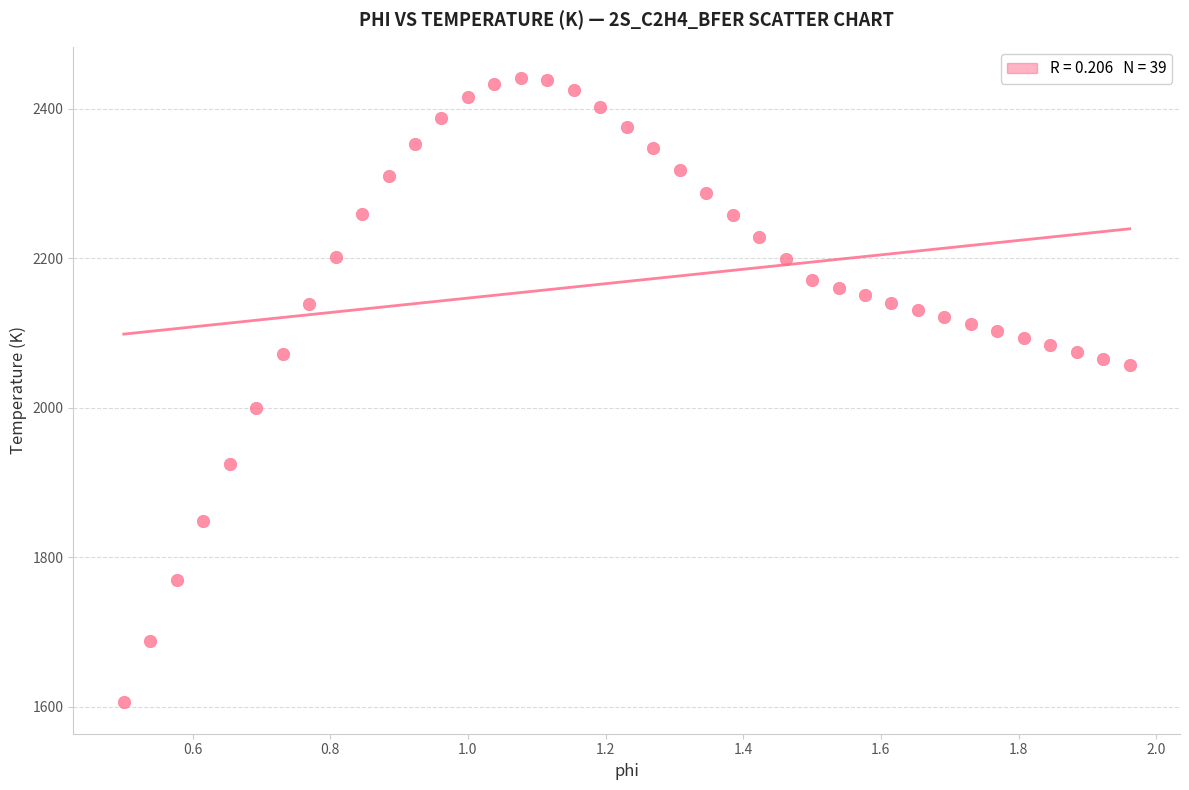

What is the range of Y values (max minus min)?

835.0